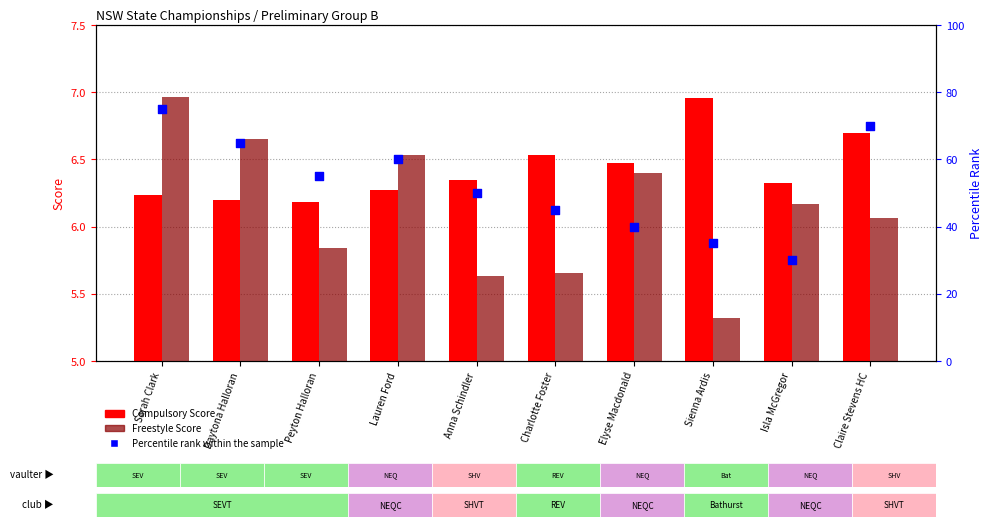

Which series has the widest spread of Y values?

Percentile rank within the sample